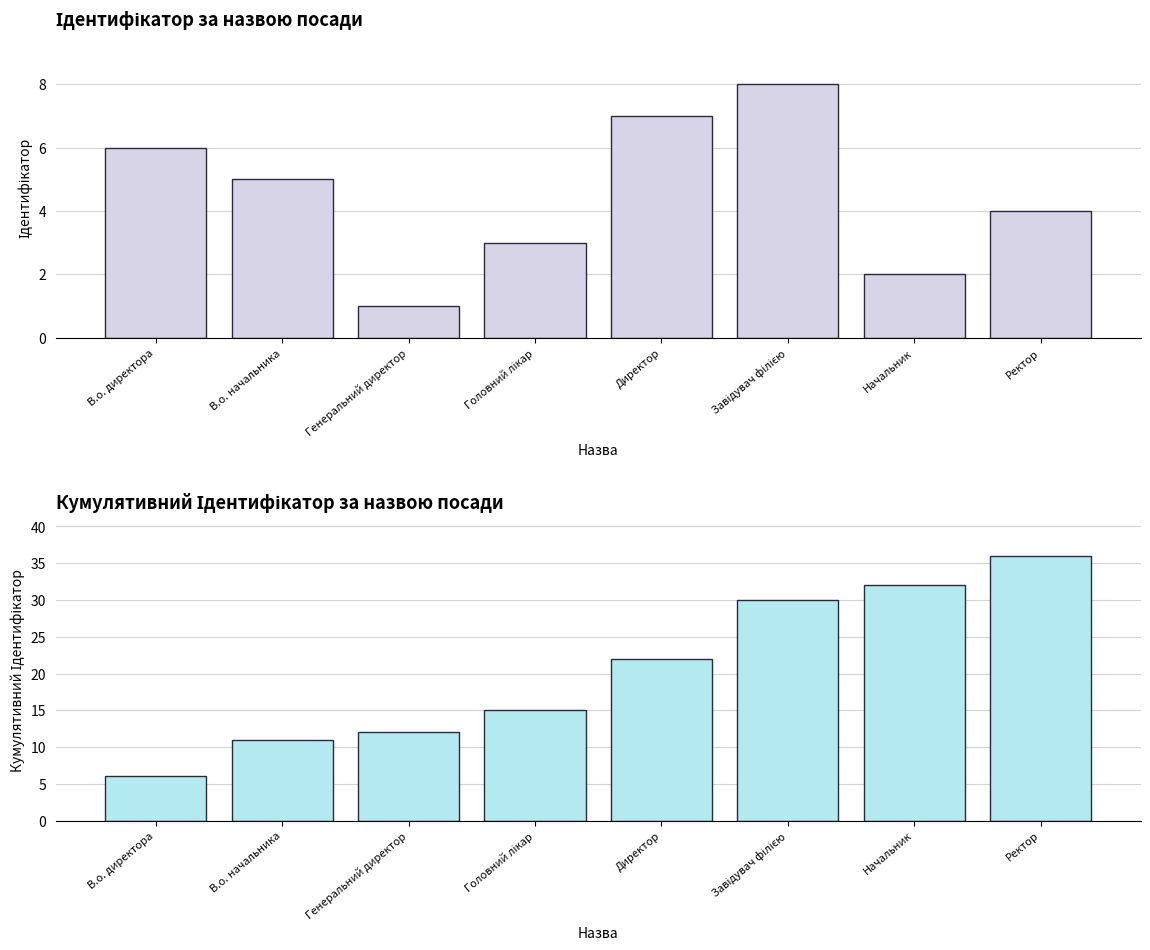

What is the total value across all series at В.о. начальника?

16